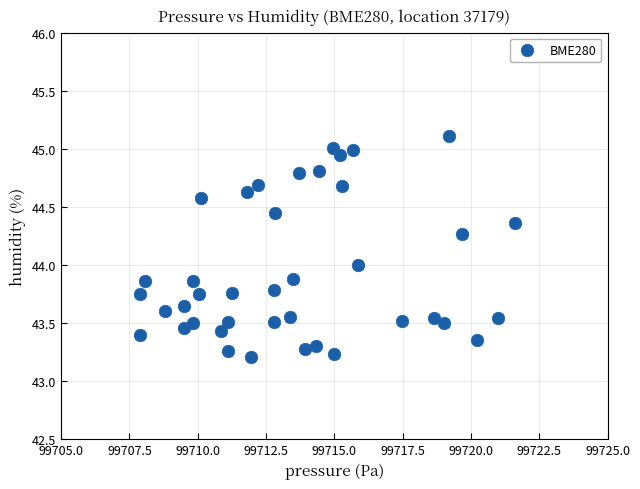

What is the range of Y values (max minus min)?

1.9